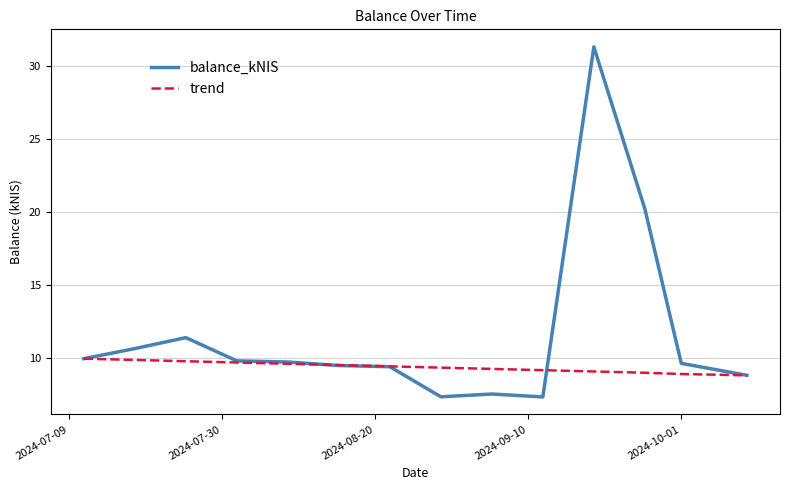

Which series has the largest range (max minus min)?

balance_kNIS